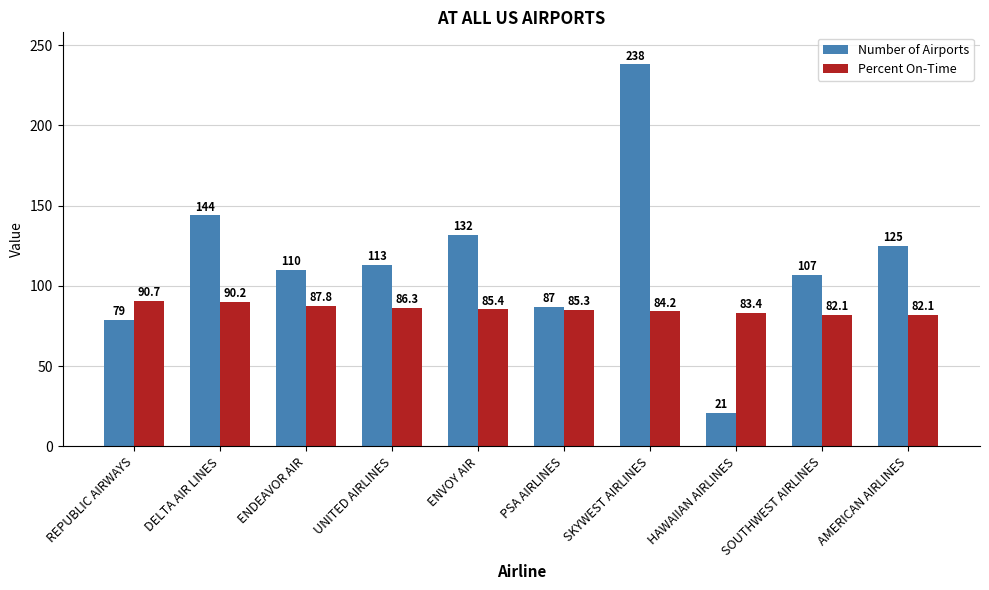

The value of Percent On-Time at PSA AIRLINES is 130.7. True or false?

False